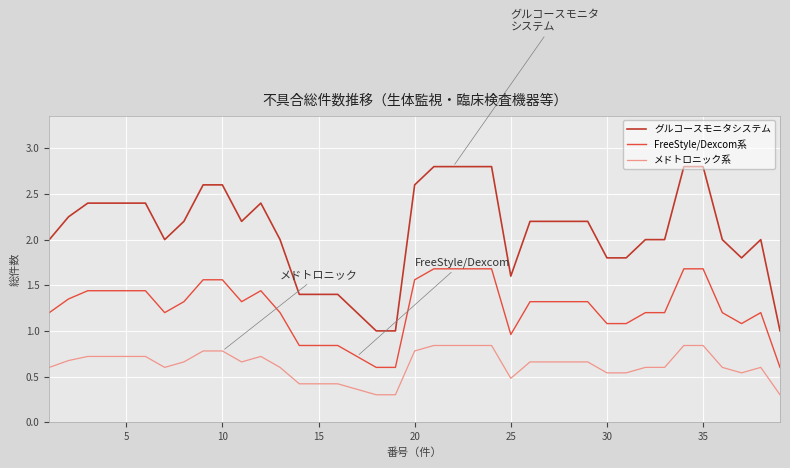

Which series has the widest spread of values?

グルコースモニタシステム